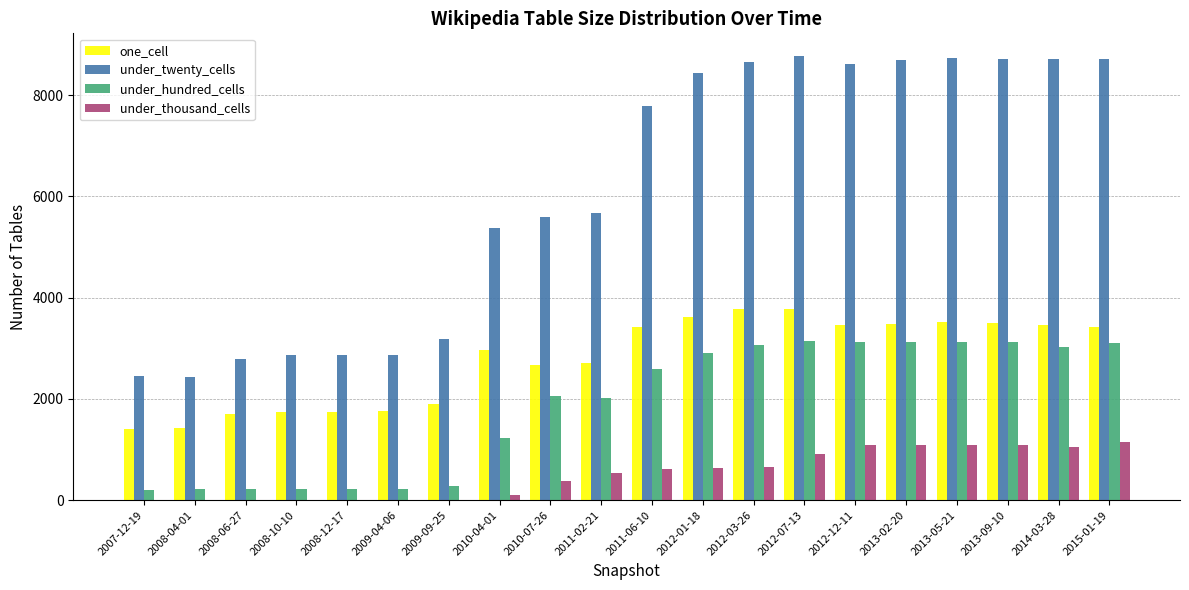

The value of under_twenty_cells at 2010-07-26 is 5590. True or false?

True